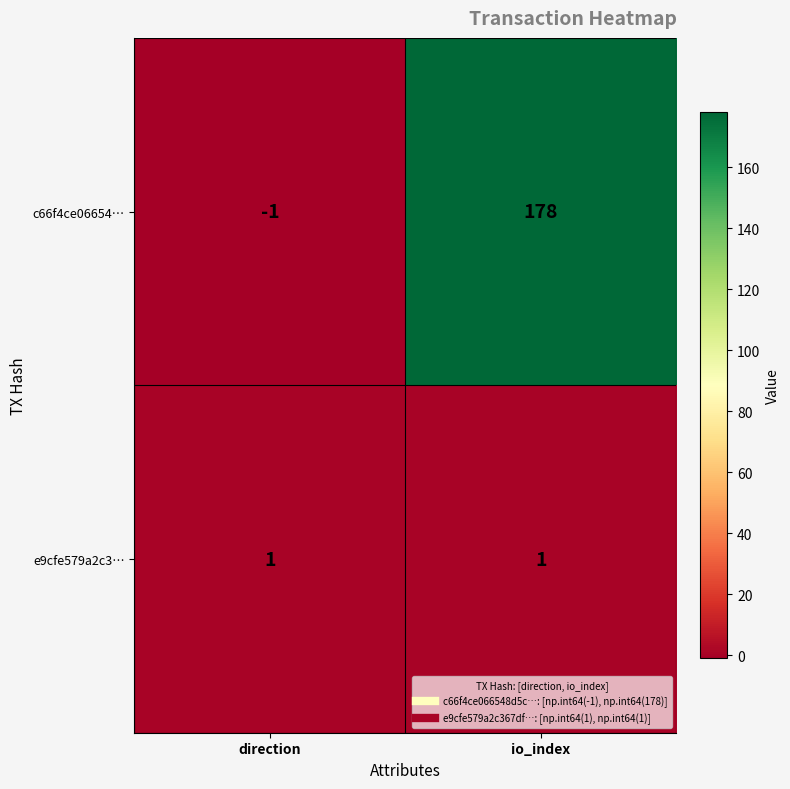

How many categories are shown in the chart?

2